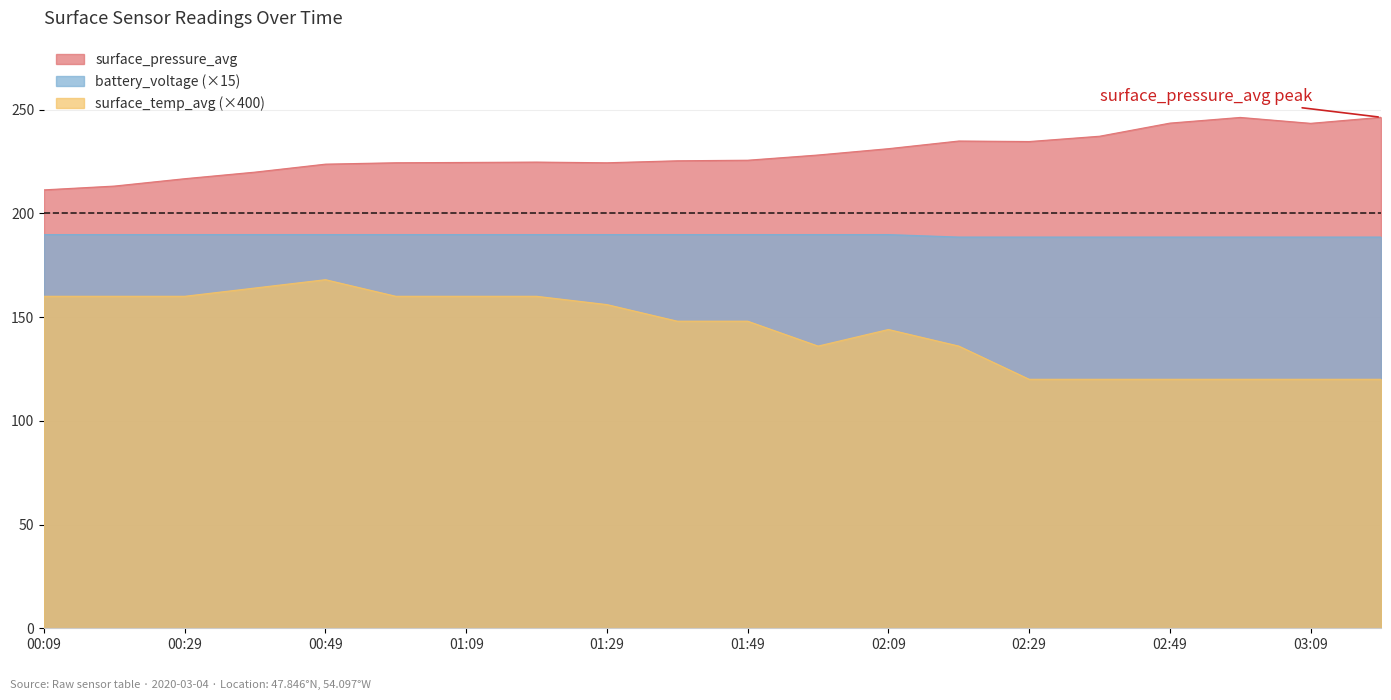

At which label does surface_pressure_avg reach its minimum?

00:09